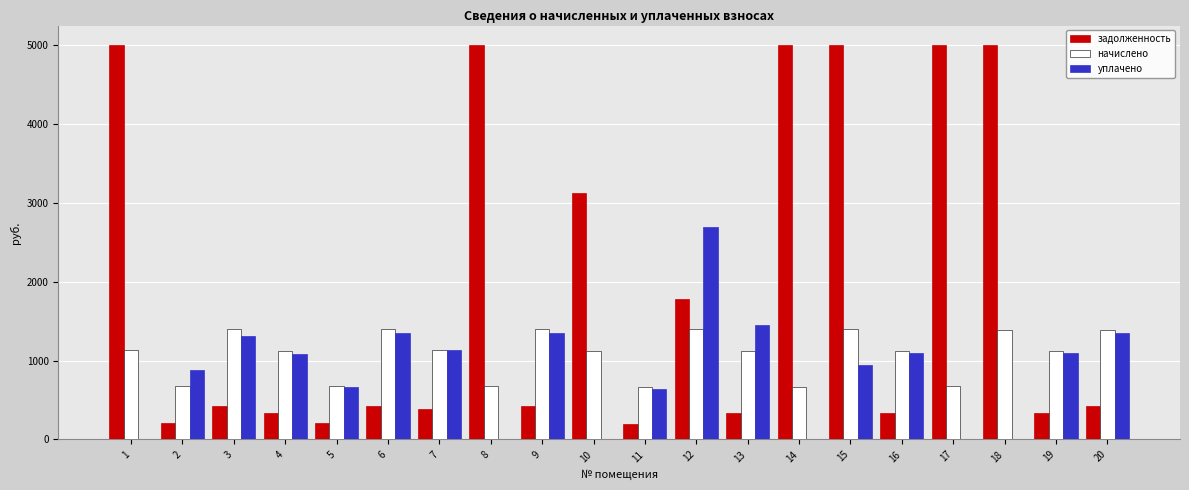

Which series has the widest spread of values?

задолженность